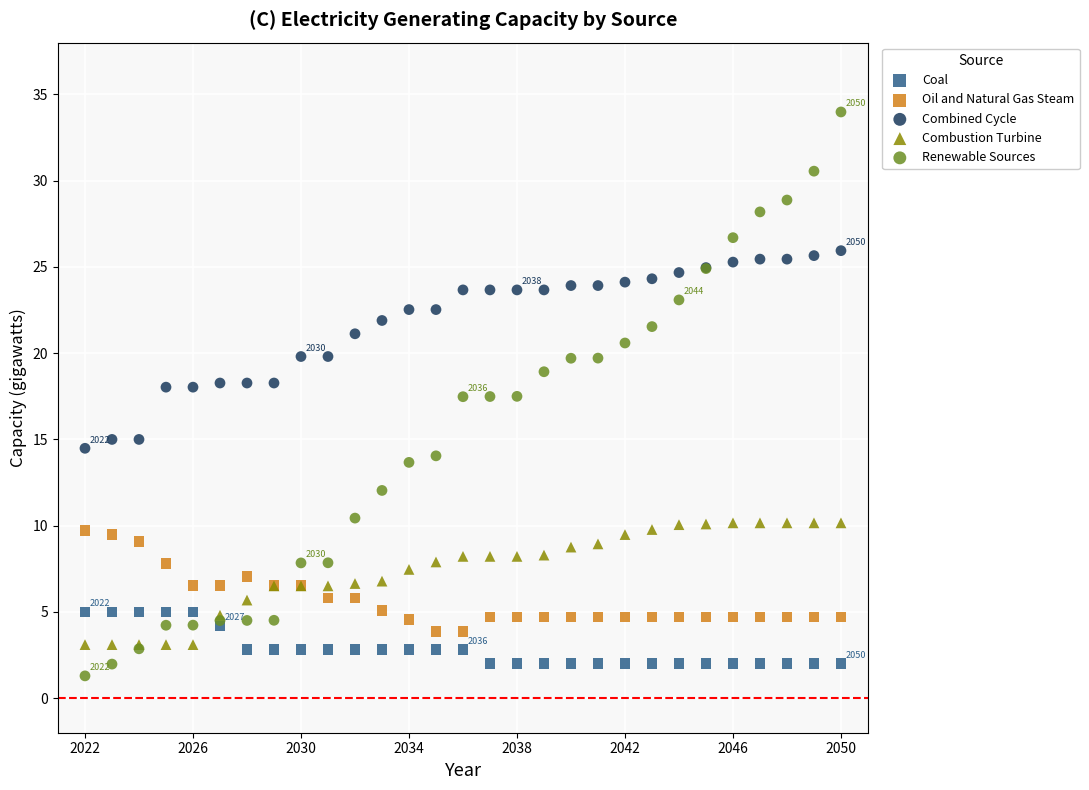

Which series has the widest spread of Y values?

Renewable Sources